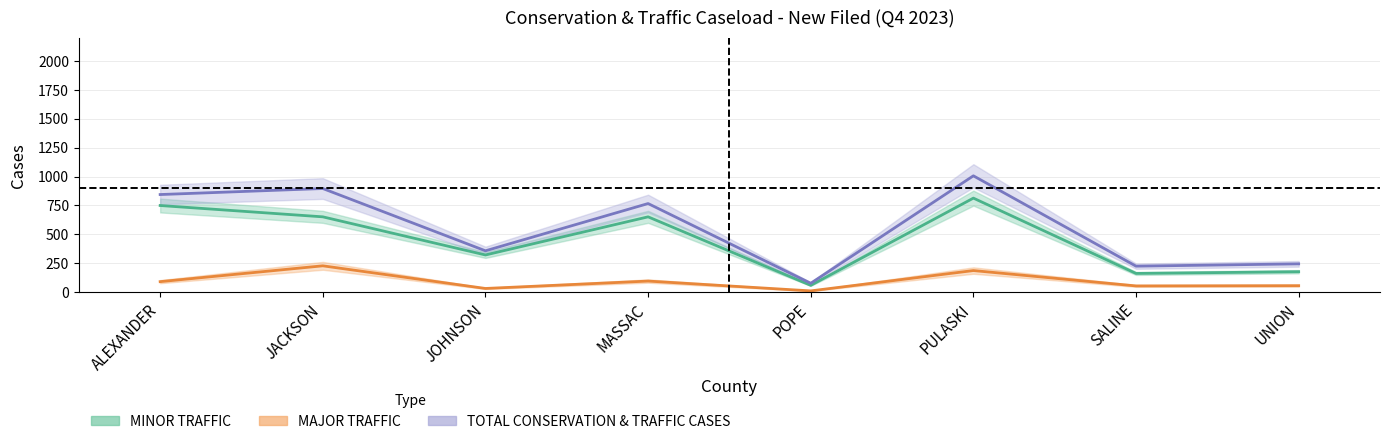

True or false: MINOR TRAFFIC has a value of 813 at PULASKI.

True